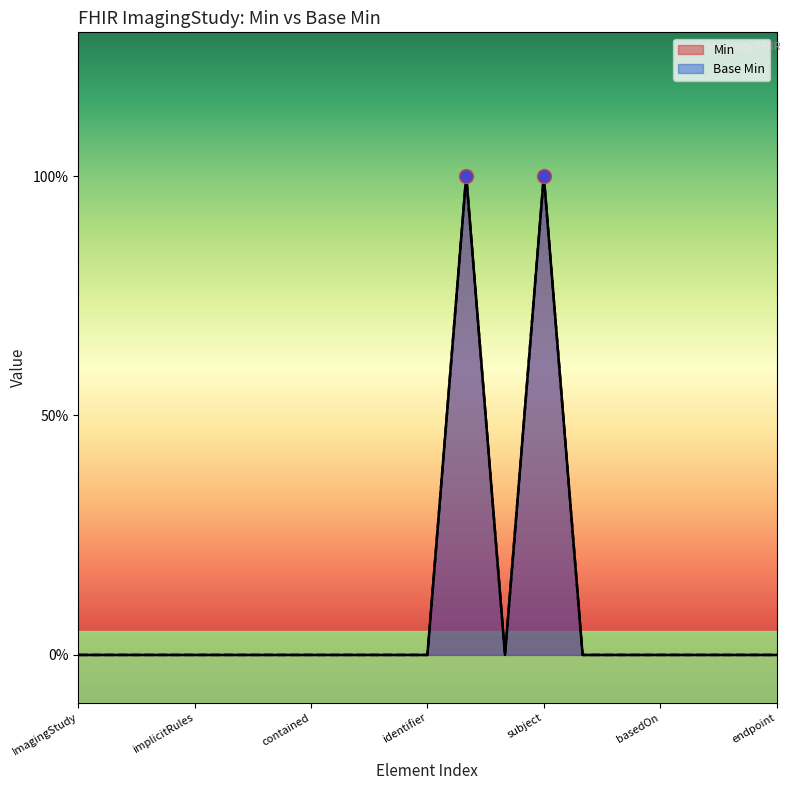

True or false: Base Min has more than 0 points higher than both neighbors.

True